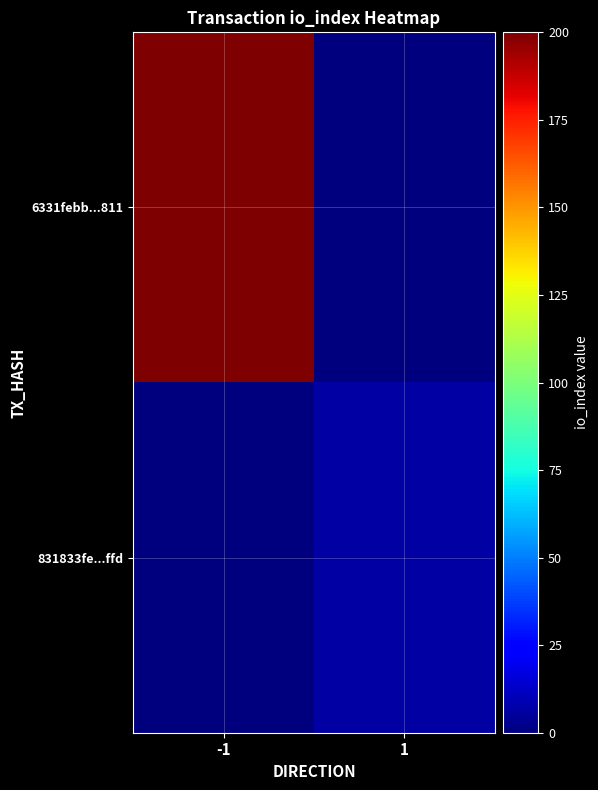

Which series has the widest spread of values?

6331febb...811